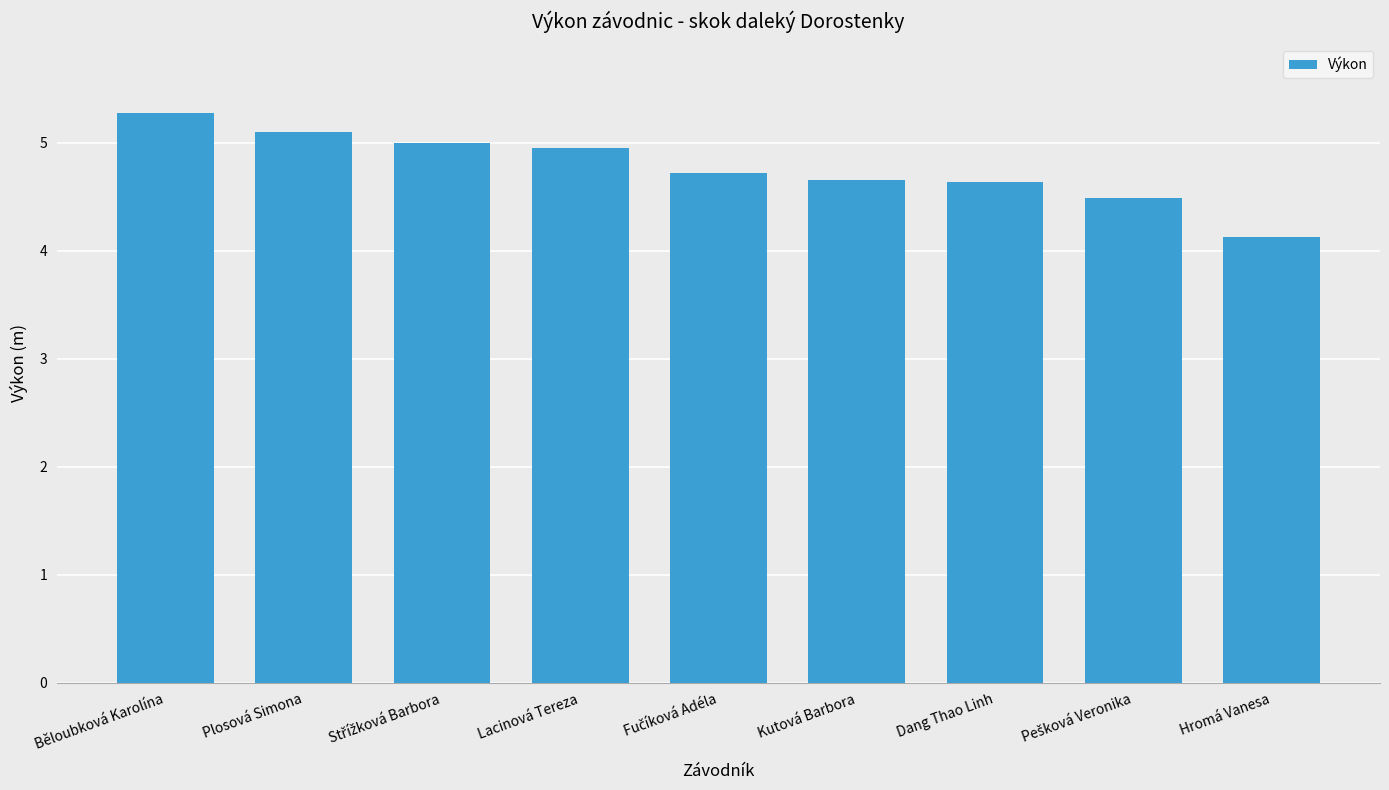

What is the approximate value at Kutová Barbora?

4.7